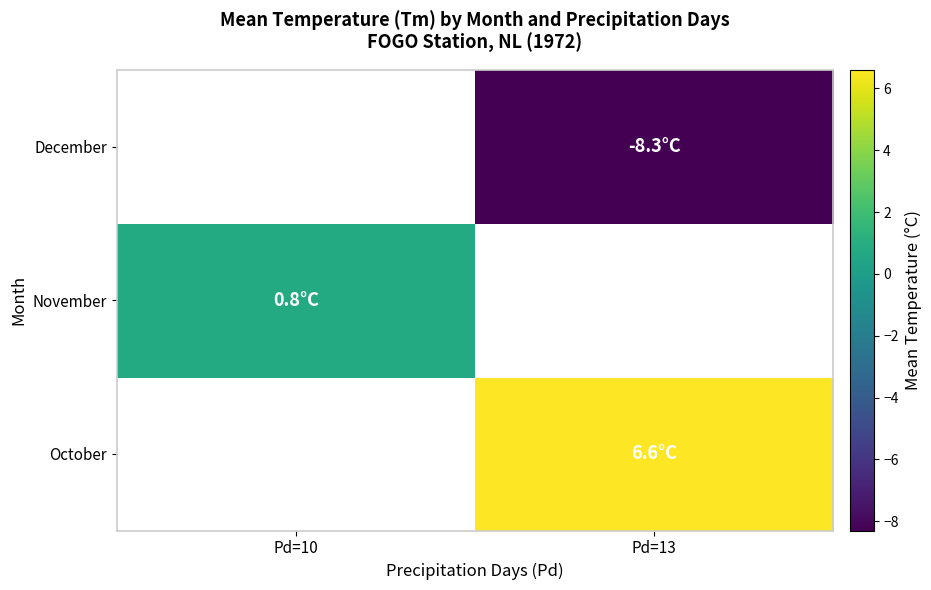

What is the greatest value displayed?

6.6